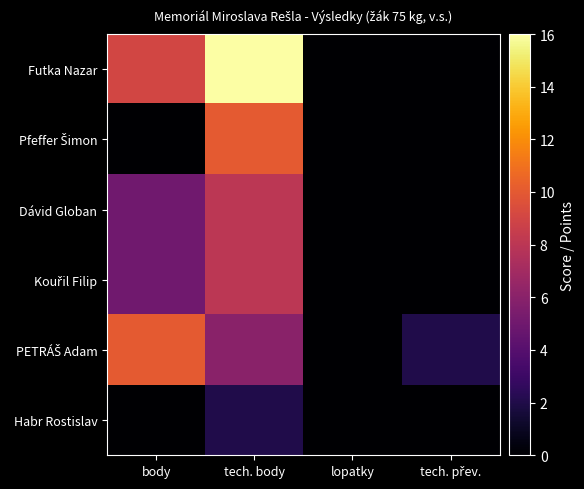

Which category has the highest value across all series?

tech. body